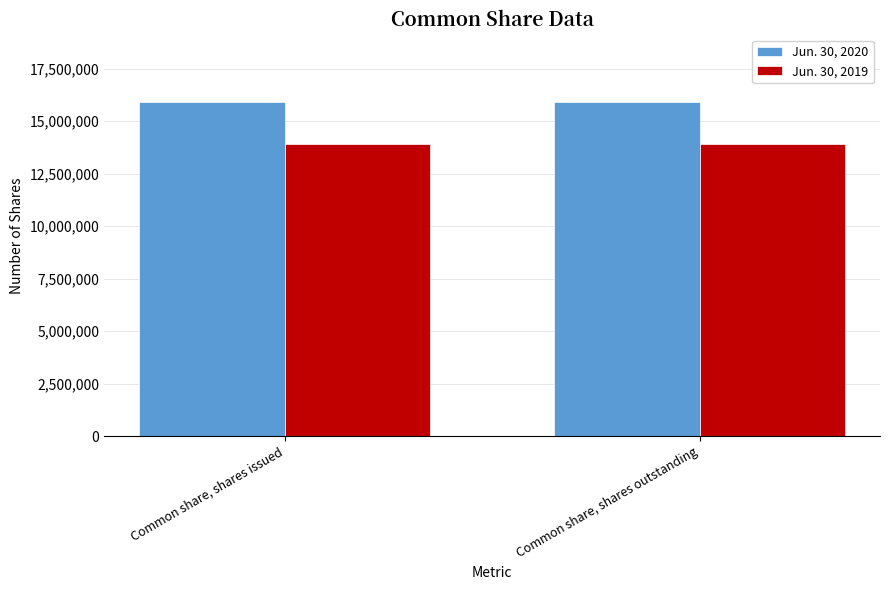

What is the value of the Jun. 30, 2019 bar at the 1st from the left?

13913201